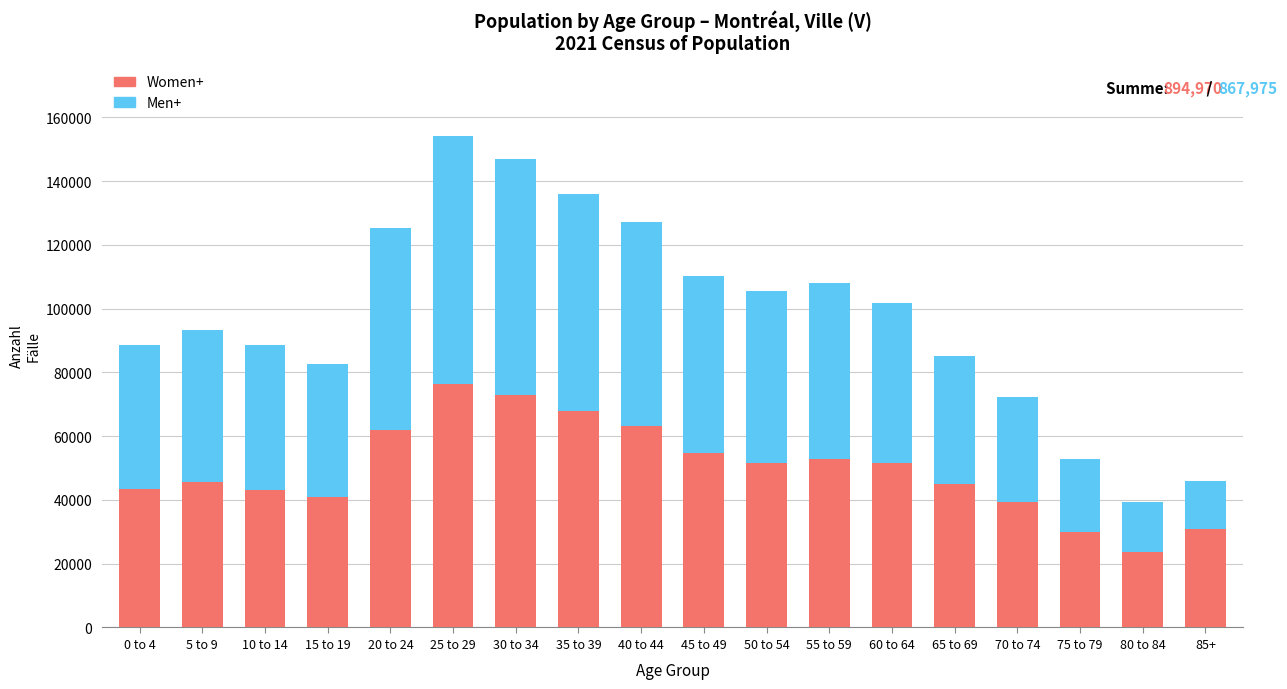

What is the total value across all series at 0 to 4?

88670